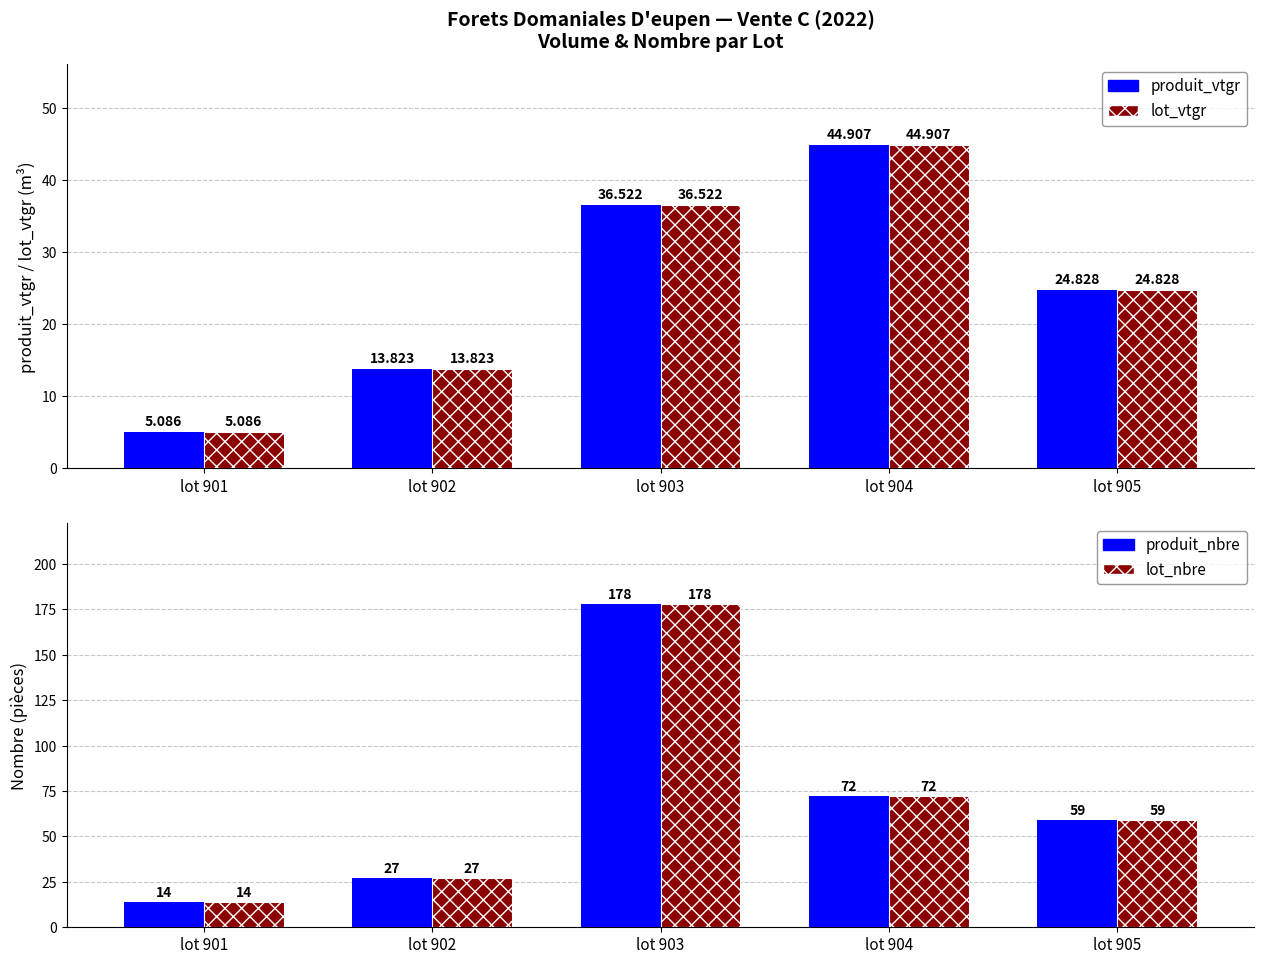

What is the smallest value displayed?

5.1